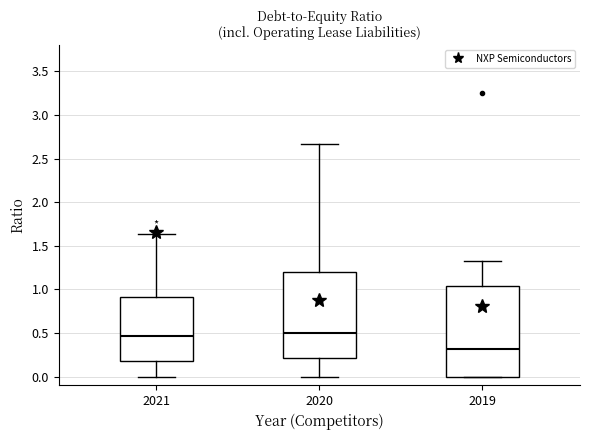

Which box's median line is the lowest?

2019